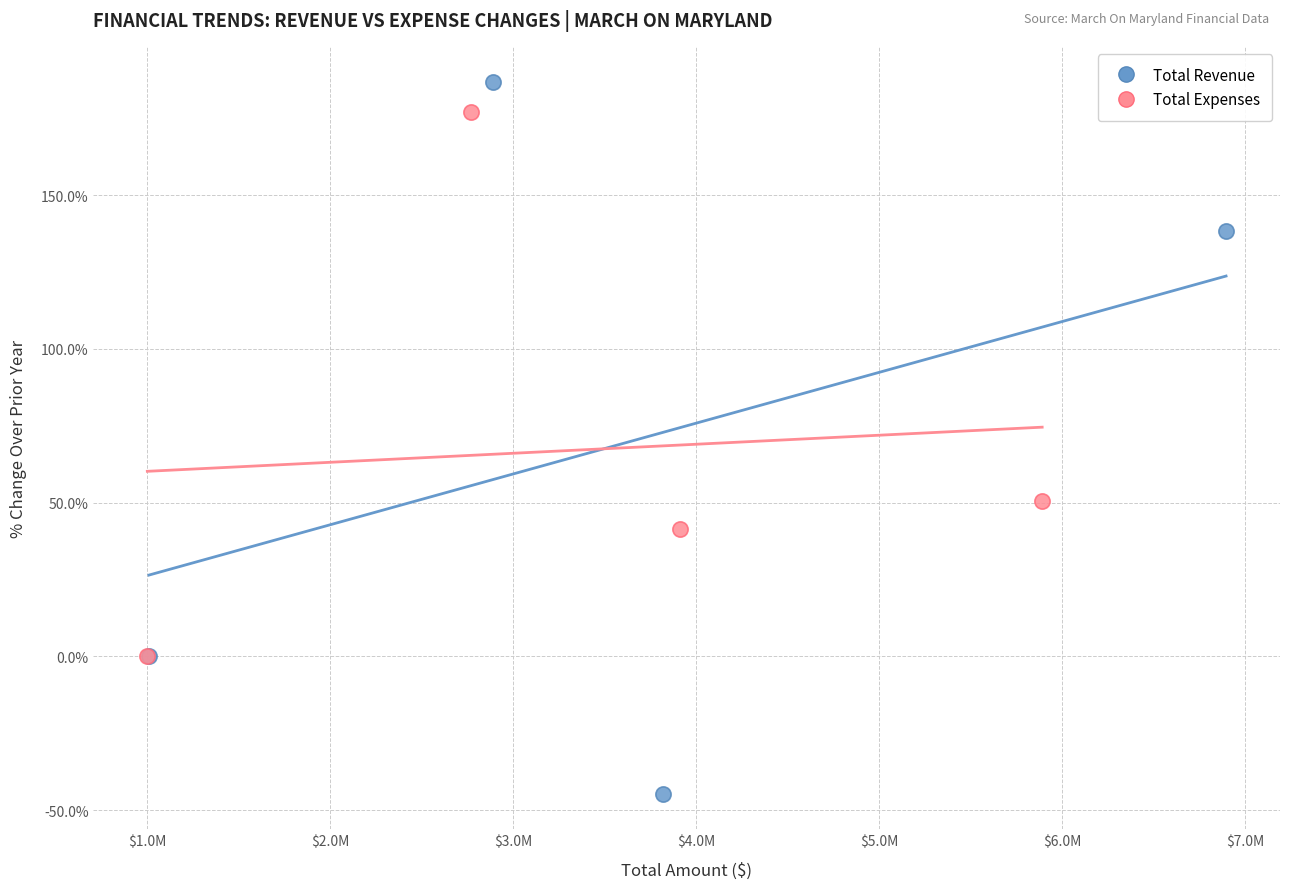

Which series has the largest Y range (max minus min)?

Total Revenue